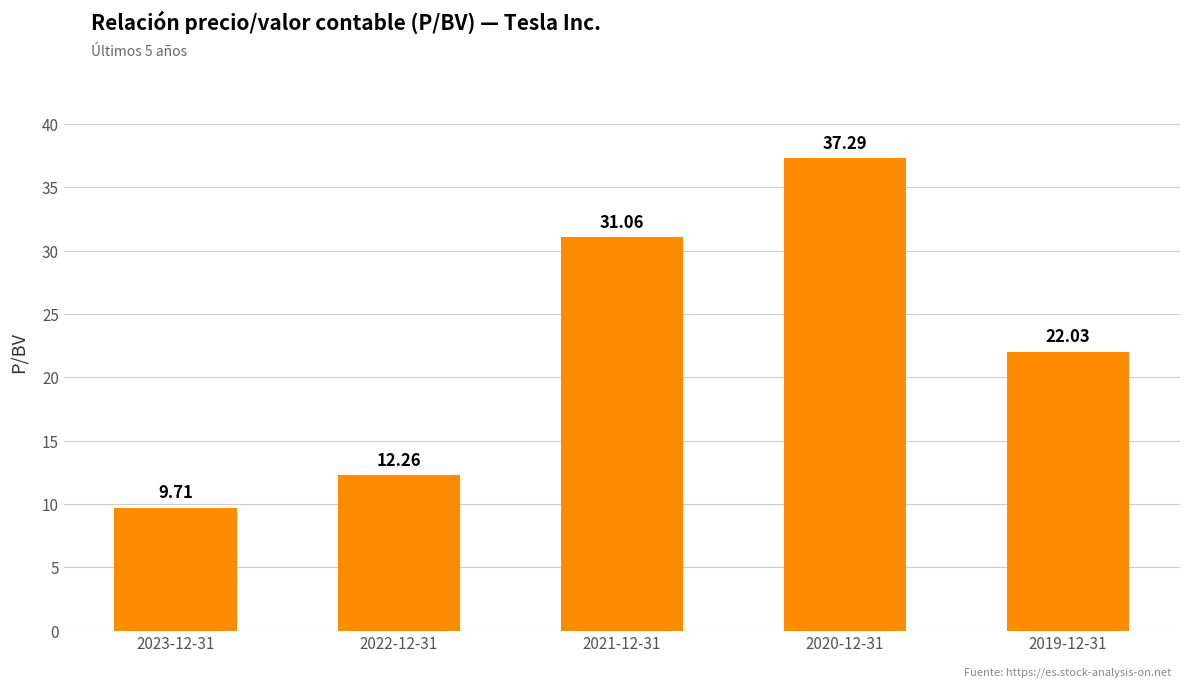

What is the sum of the values at 2023-12-31 and 2021-12-31?

40.8